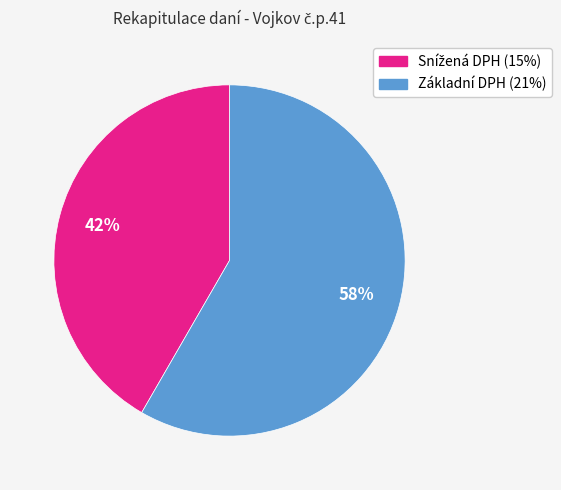

What is the largest slice in the pie chart?

Základní DPH (21%)